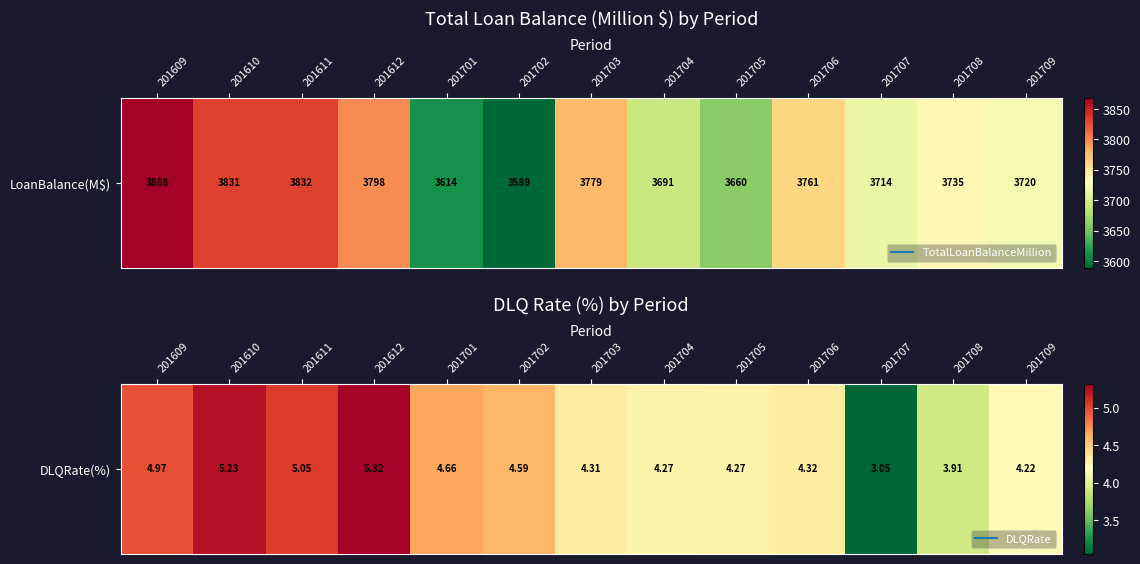

Is it true that the value at 201705 is 1.5?

False